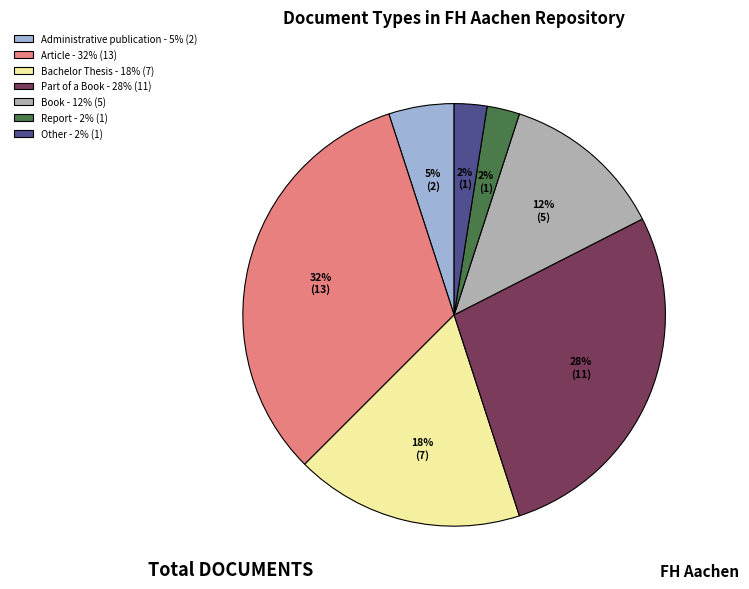

What is the largest slice in the pie chart?

Article